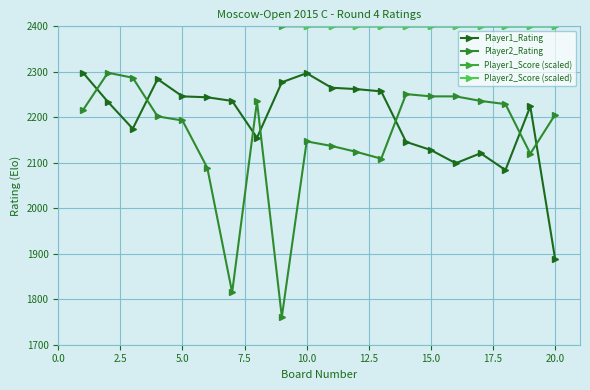

After their last crossing, which series has the higher values: Player2_Rating or Player1_Rating?

Player2_Rating